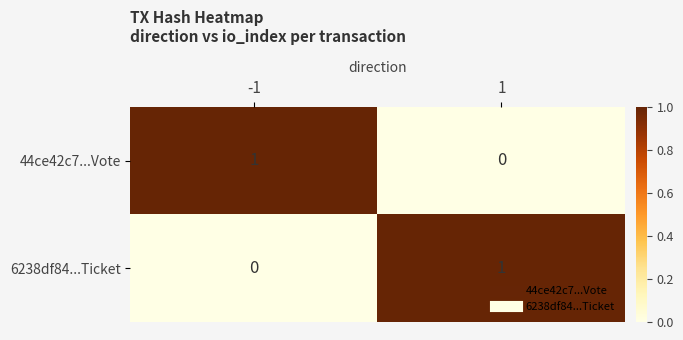

The 6238df84...Ticket series shows 0 at -1. True or false?

True